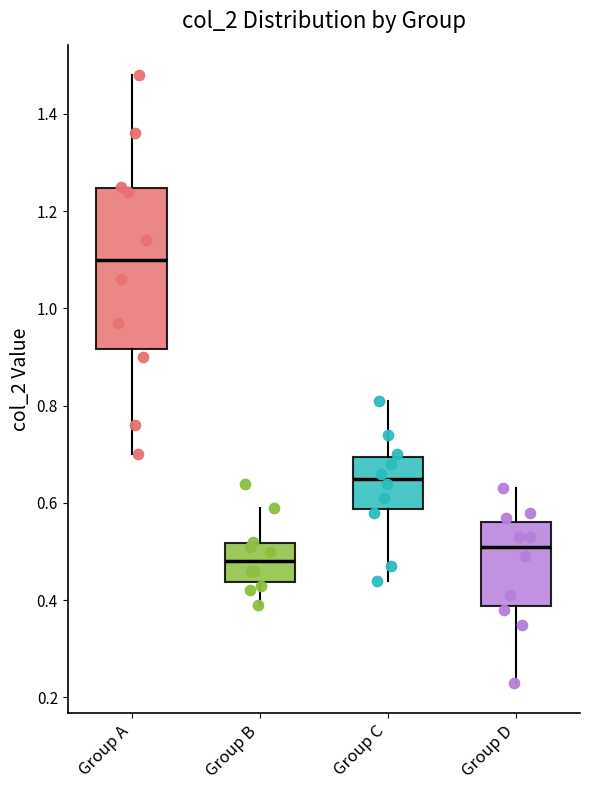

Which box is the tallest, from its lower edge to its upper edge?

Group A